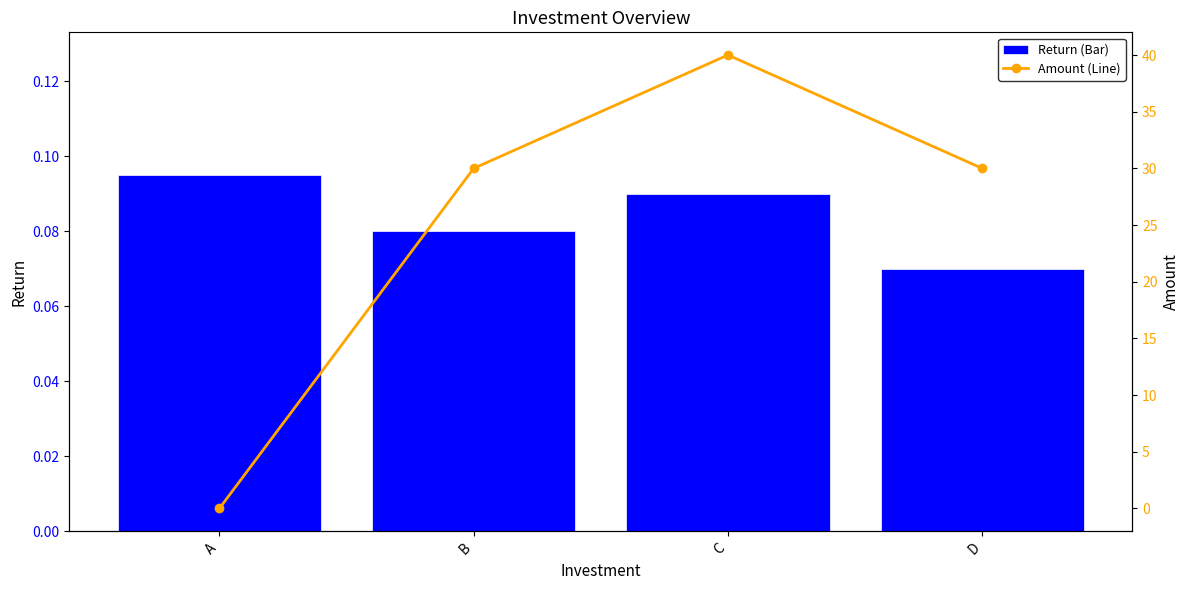

List the series in order of their peak value, highest first.

Amount (Line), Return (Bar)